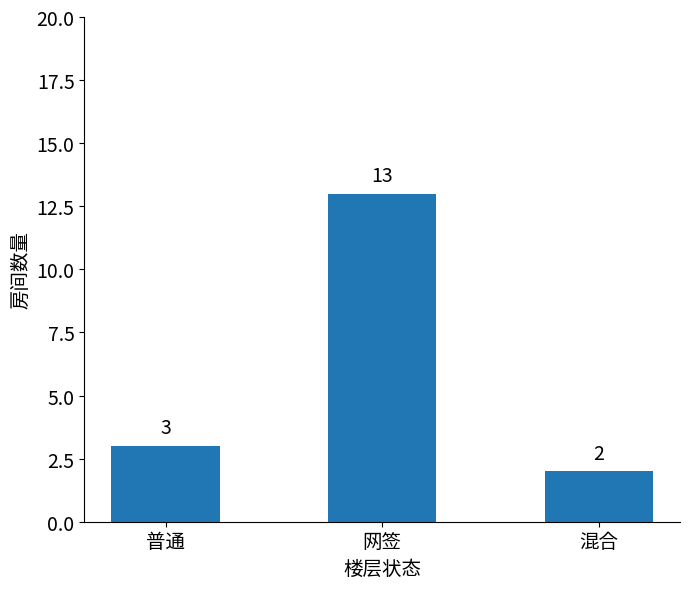

The chart shows a value of 1 at 混合. True or false?

False